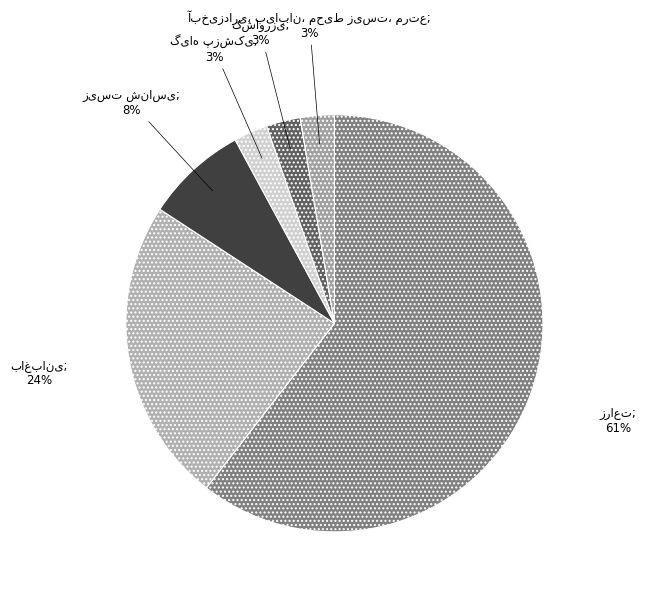

Between گیاه پزشکی and کشاورزی, which is larger?

گیاه پزشکی